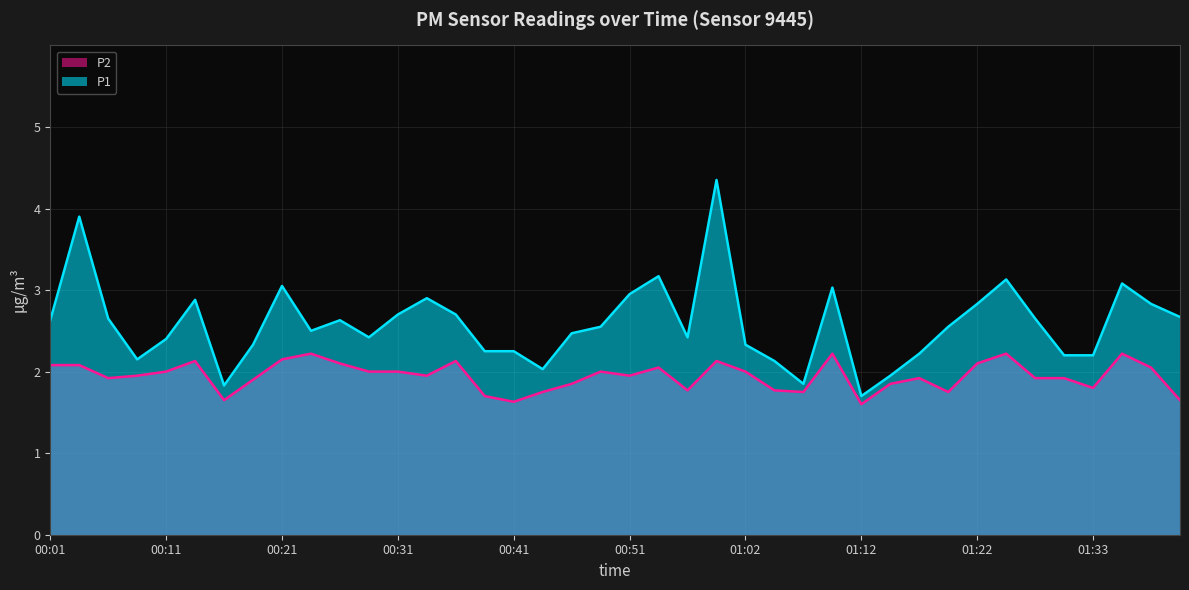

What is the value of the P1 point at the 26th from the left?

2.1